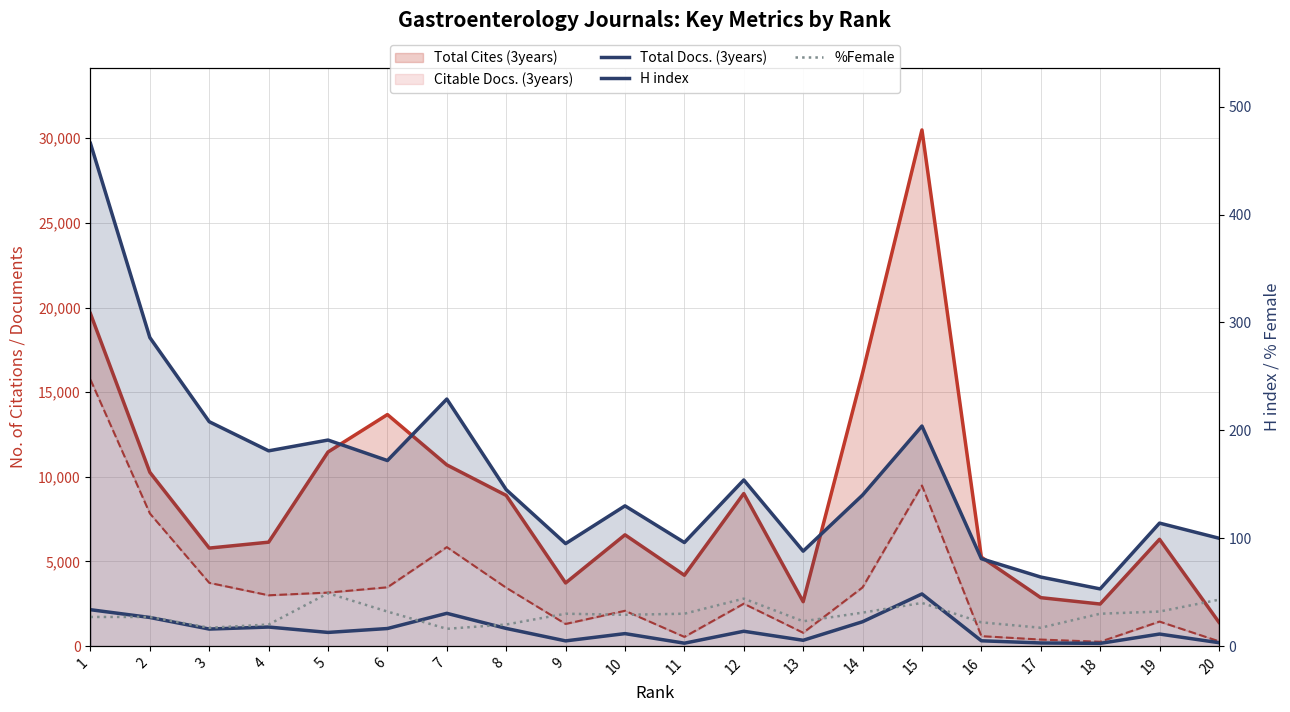

Between 9 and 1, which is larger?

1